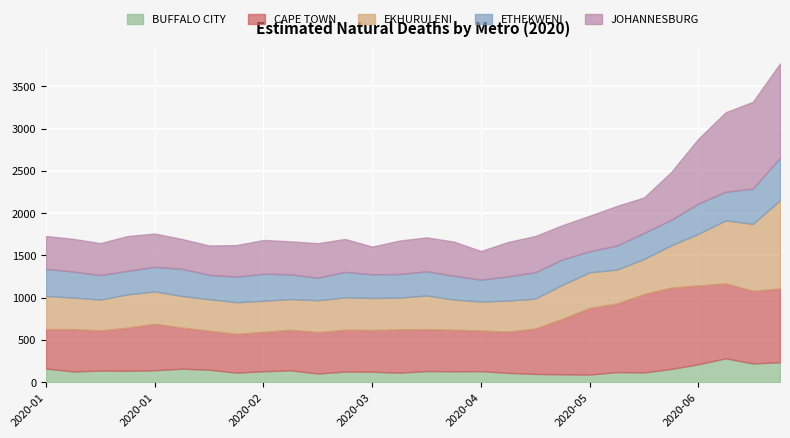

The value of BUFFALO CITY at 2020-05-13 is 39.4. True or false?

False